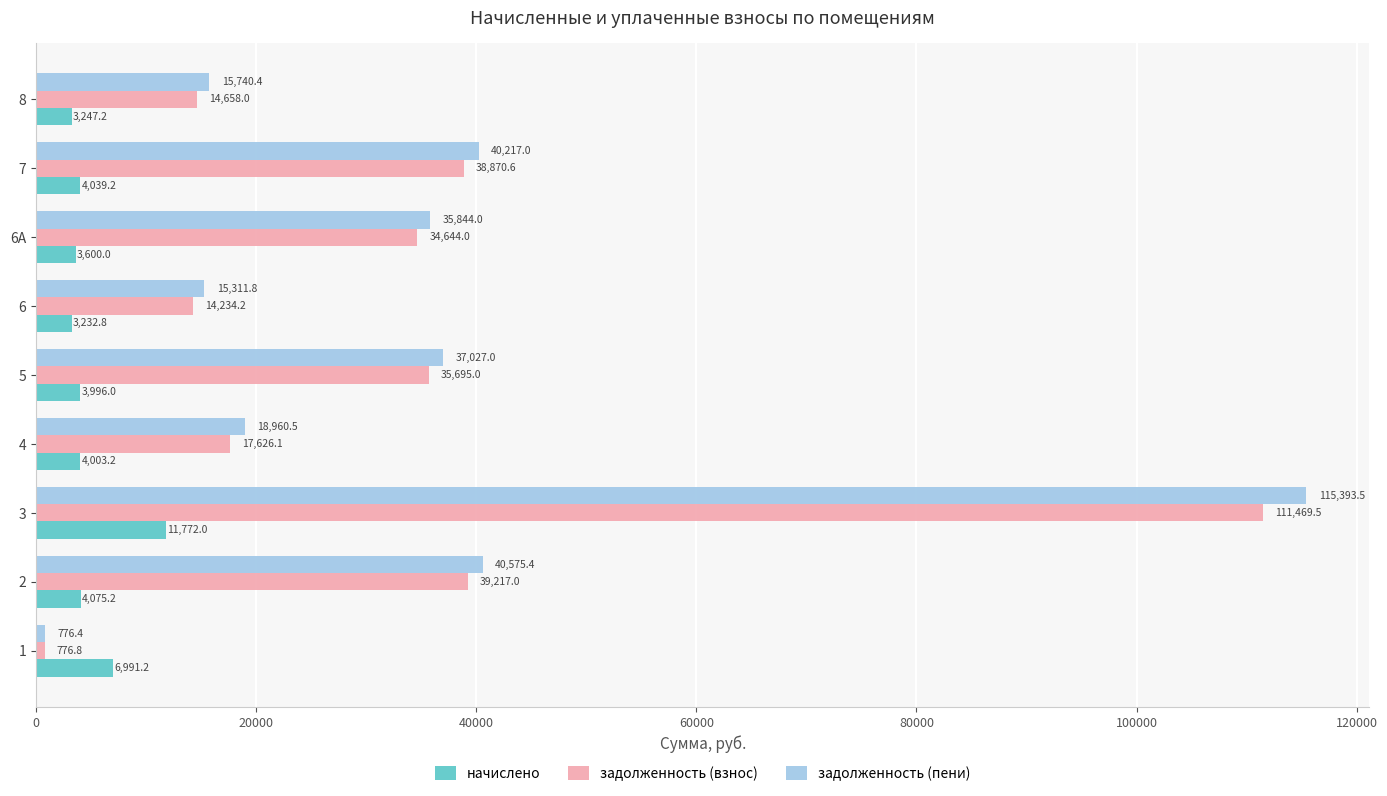

Between 3 and 7, which series saw the biggest shift?

задолженность (пени)